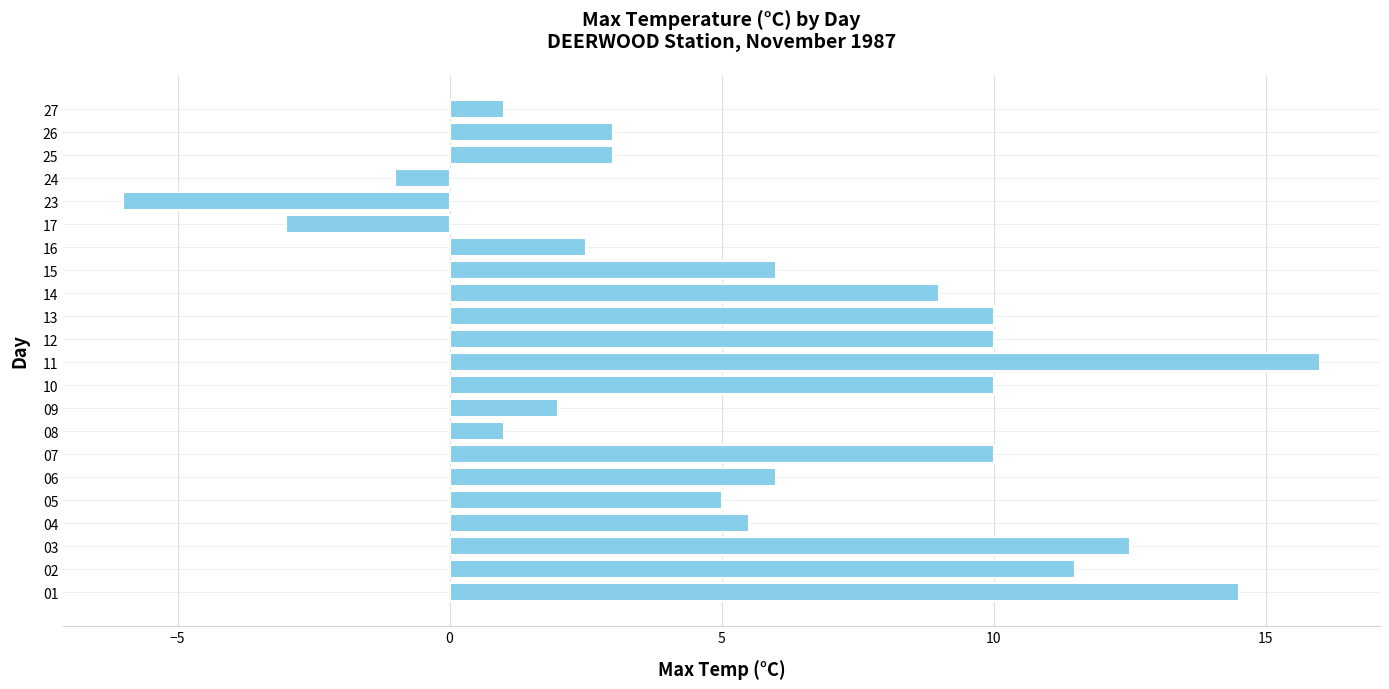

At which category does the chart reach its minimum across all series?

23